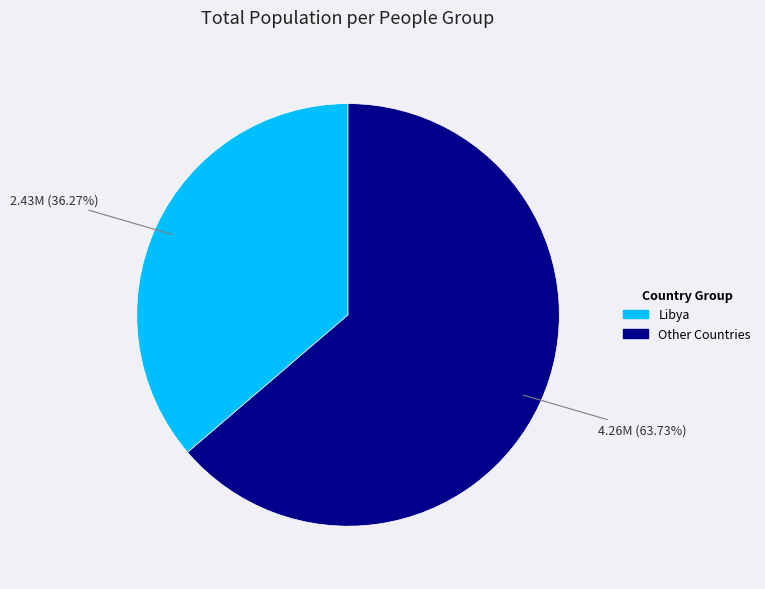

Is there any slice that represents more than half of the pie?

Yes